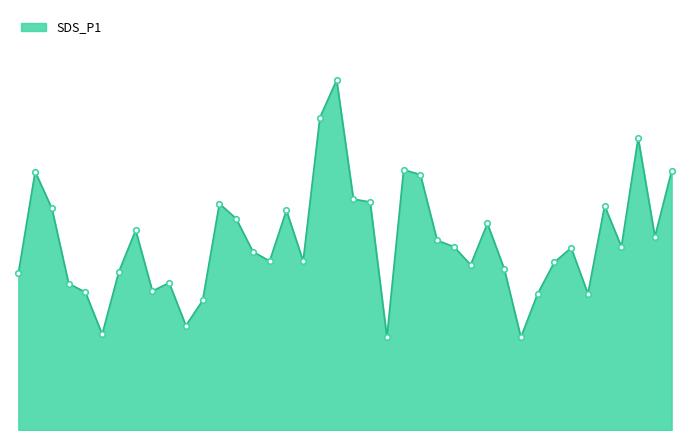

Does the chart have visible grid lines?

No